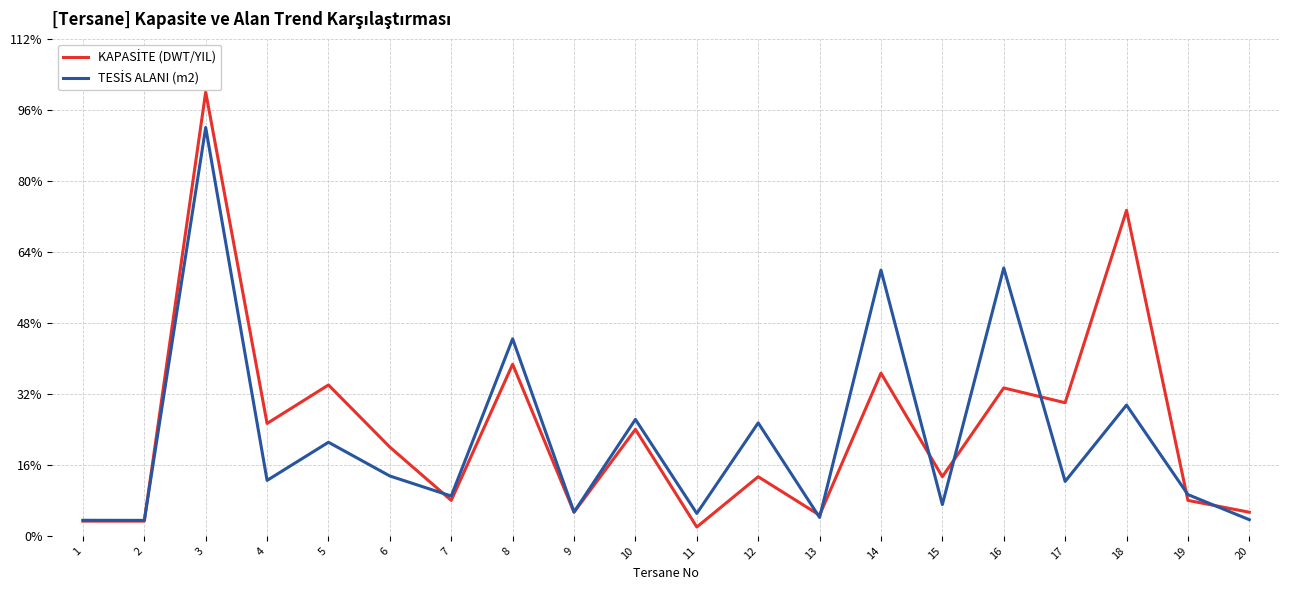

What is the difference between the maximum and minimum values in the KAPASİTE (DWT/YIL) series?

12.2